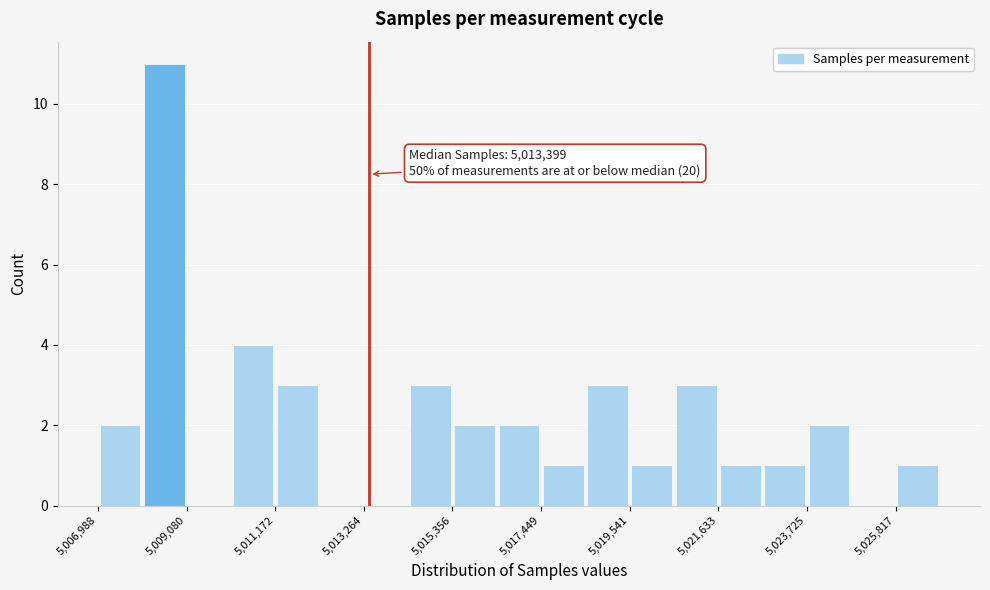

Around what value on the x-axis is the tallest bar? Give the approximate position of its centre, as read against the axis.

5008500